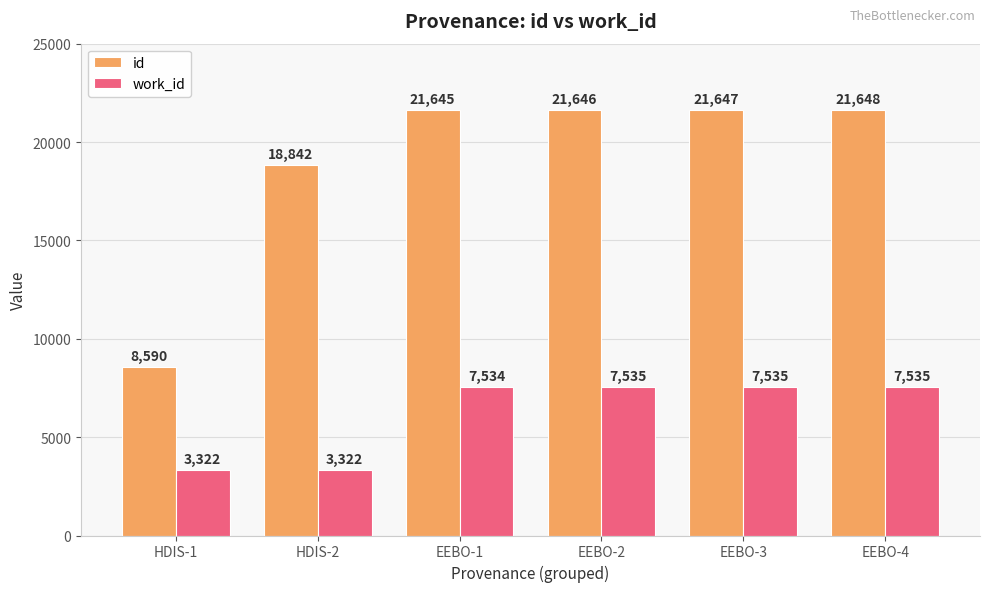

What is the label of the 5th bar from the right?

HDIS-2